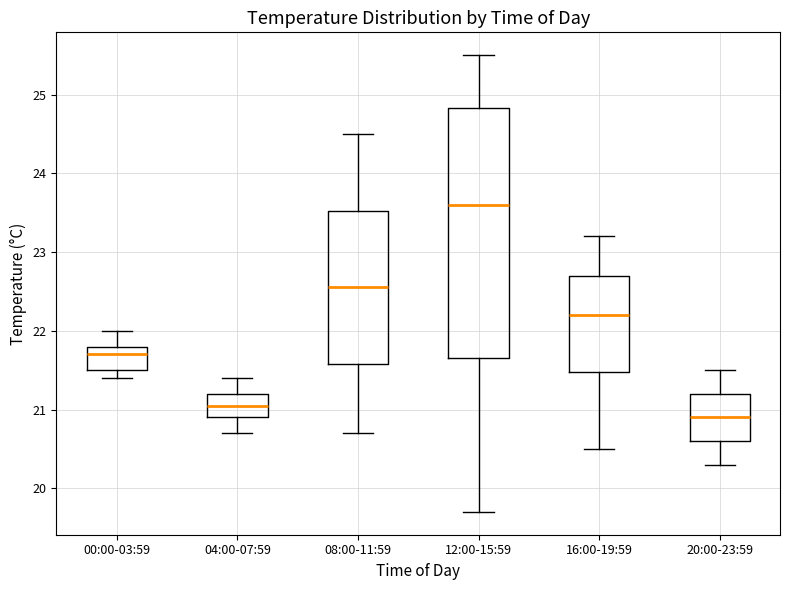

Reading left to right, read every box against the y-axis: the position of its median line, the range the box covers, and the ends of its whiskers. The values are not printed on the chart, so give them approximately, as read against the axis.

00:00-03:59: median 21.7, box 21.5 to 21.8, whiskers 21.4 to 22.0
04:00-07:59: median 21.1, box 20.9 to 21.2, whiskers 20.7 to 21.4
08:00-11:59: median 22.6, box 21.6 to 23.5, whiskers 20.7 to 24.5
12:00-15:59: median 23.6, box 21.7 to 24.8, whiskers 19.7 to 25.5
16:00-19:59: median 22.2, box 21.5 to 22.7, whiskers 20.5 to 23.2
20:00-23:59: median 20.9, box 20.6 to 21.2, whiskers 20.3 to 21.5